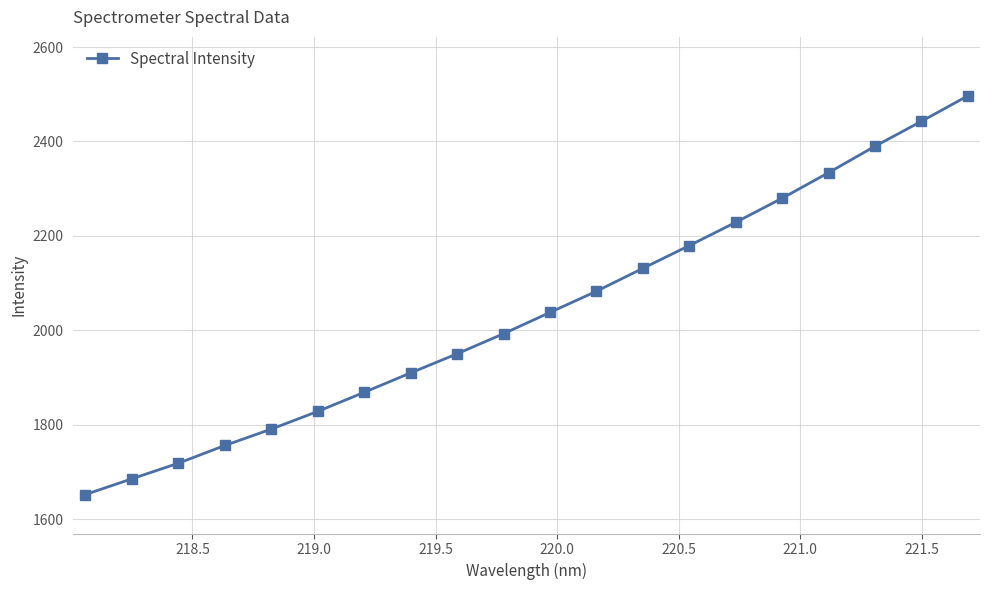

What is the maximum value shown in the chart?

2496.7